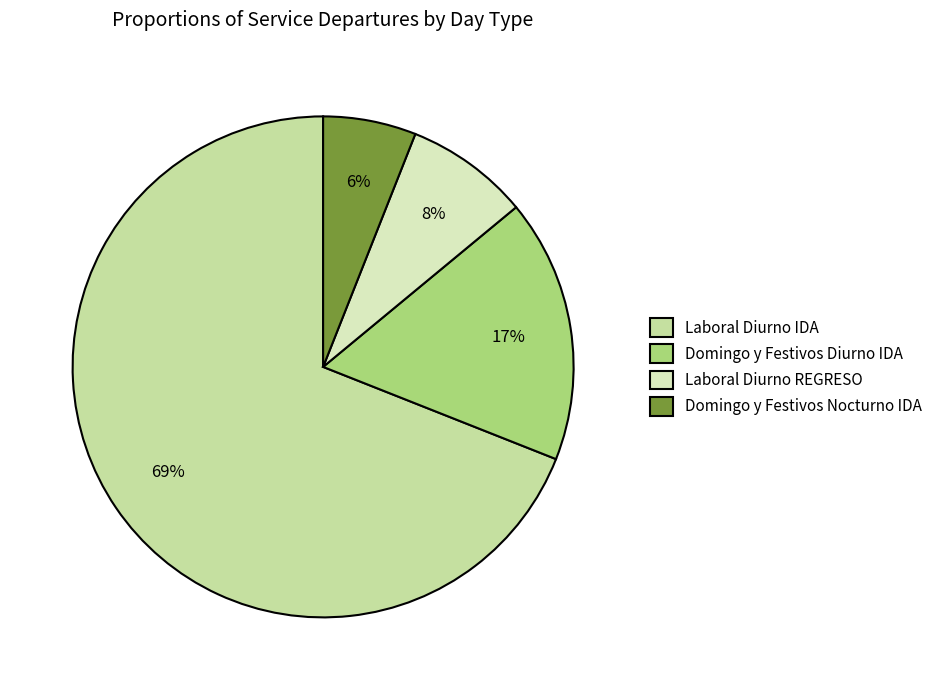

To the nearest percent, what is the combined percentage of Laboral Diurno IDA and Laboral Diurno REGRESO?

77%